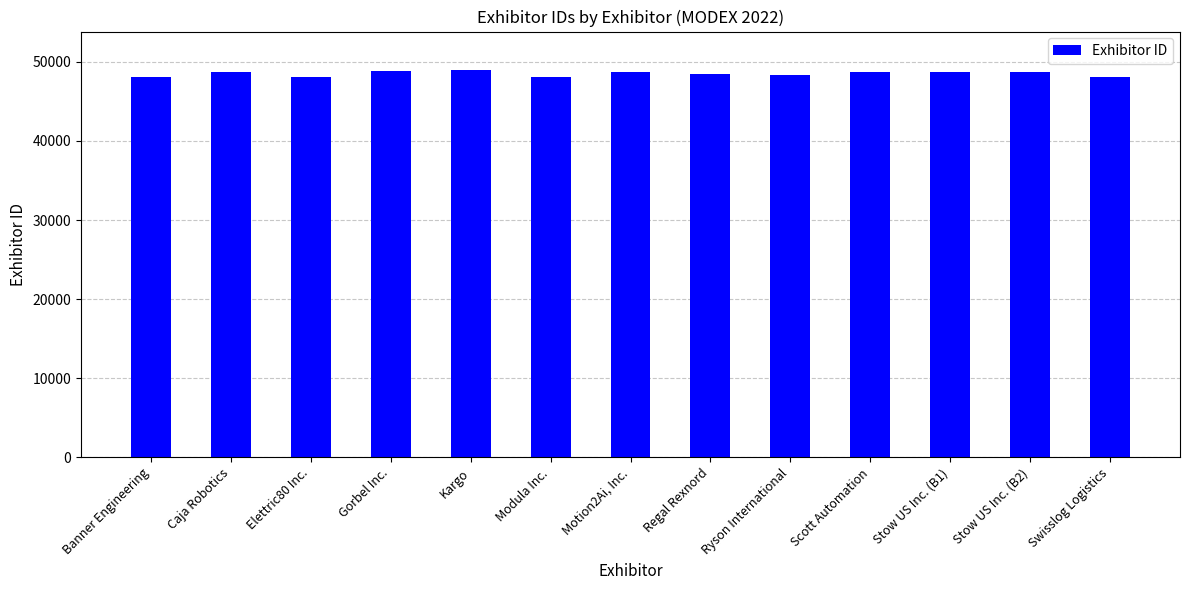

Does the chart contain stacked bars?

No